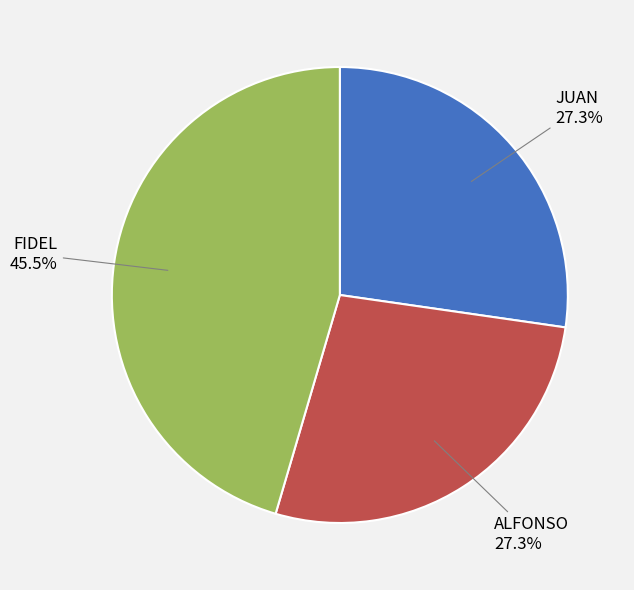

Does any single category account for the majority?

No